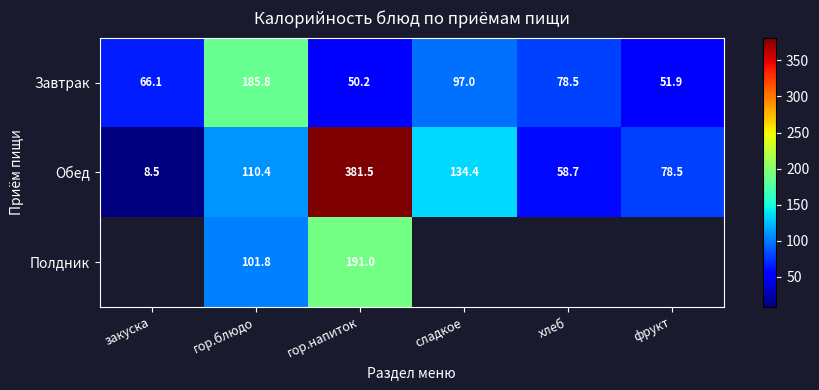

True or false: Обед has a value of 58.7 at хлеб.

True